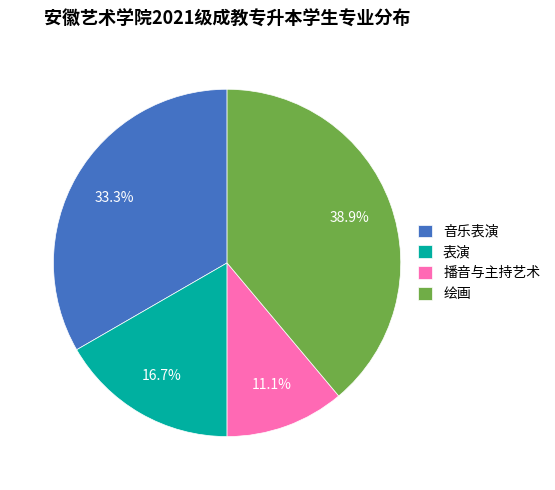

The 绘画 slice represents 39% of the pie. True or false?

True